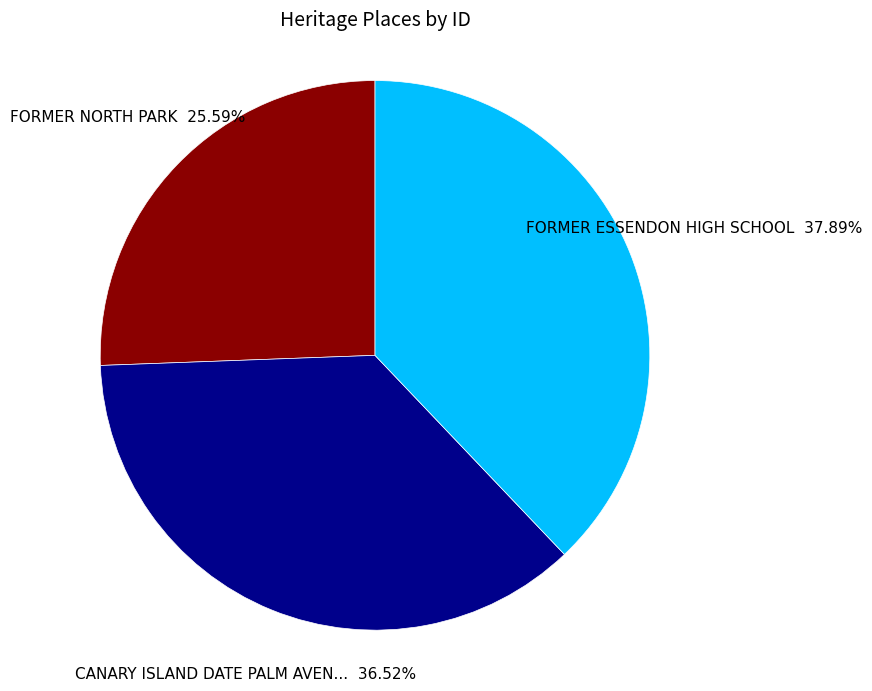

Is there any slice that represents more than half of the pie?

No